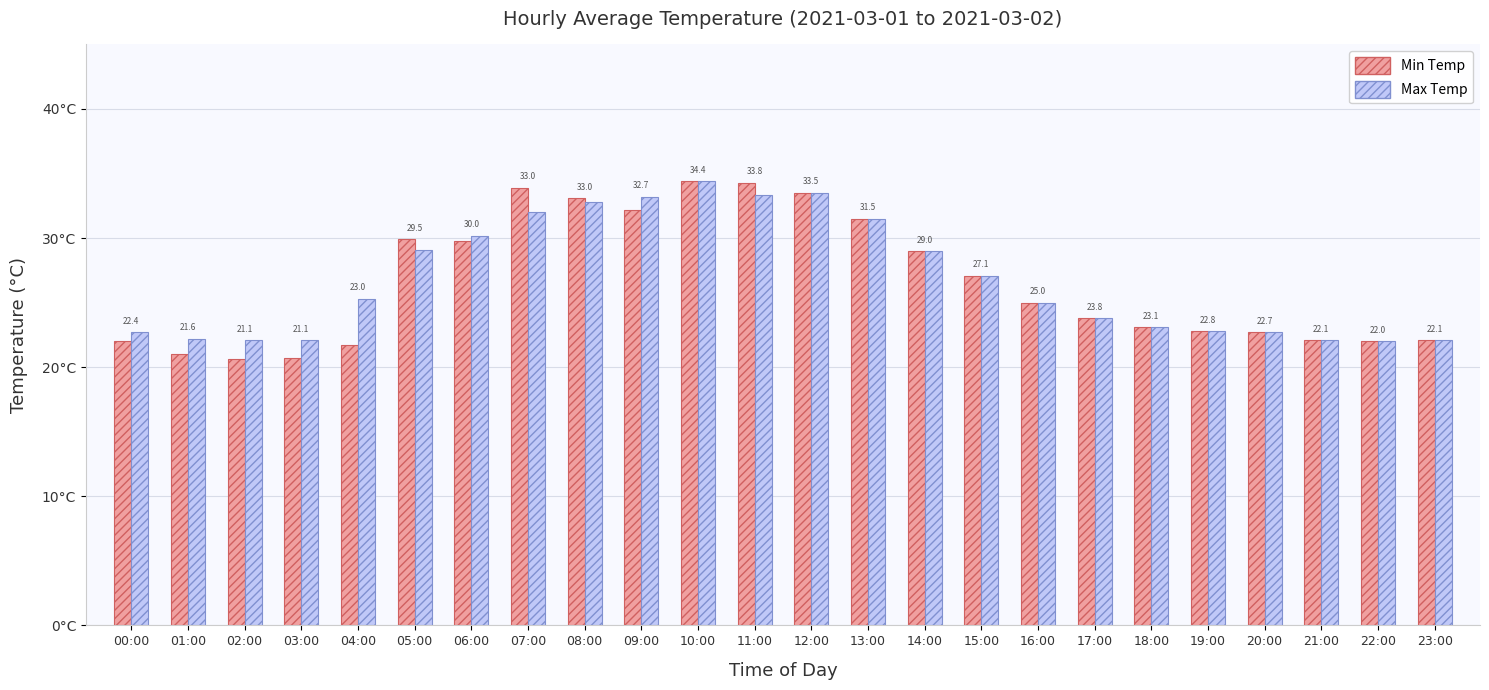

Are the bars horizontal?

No